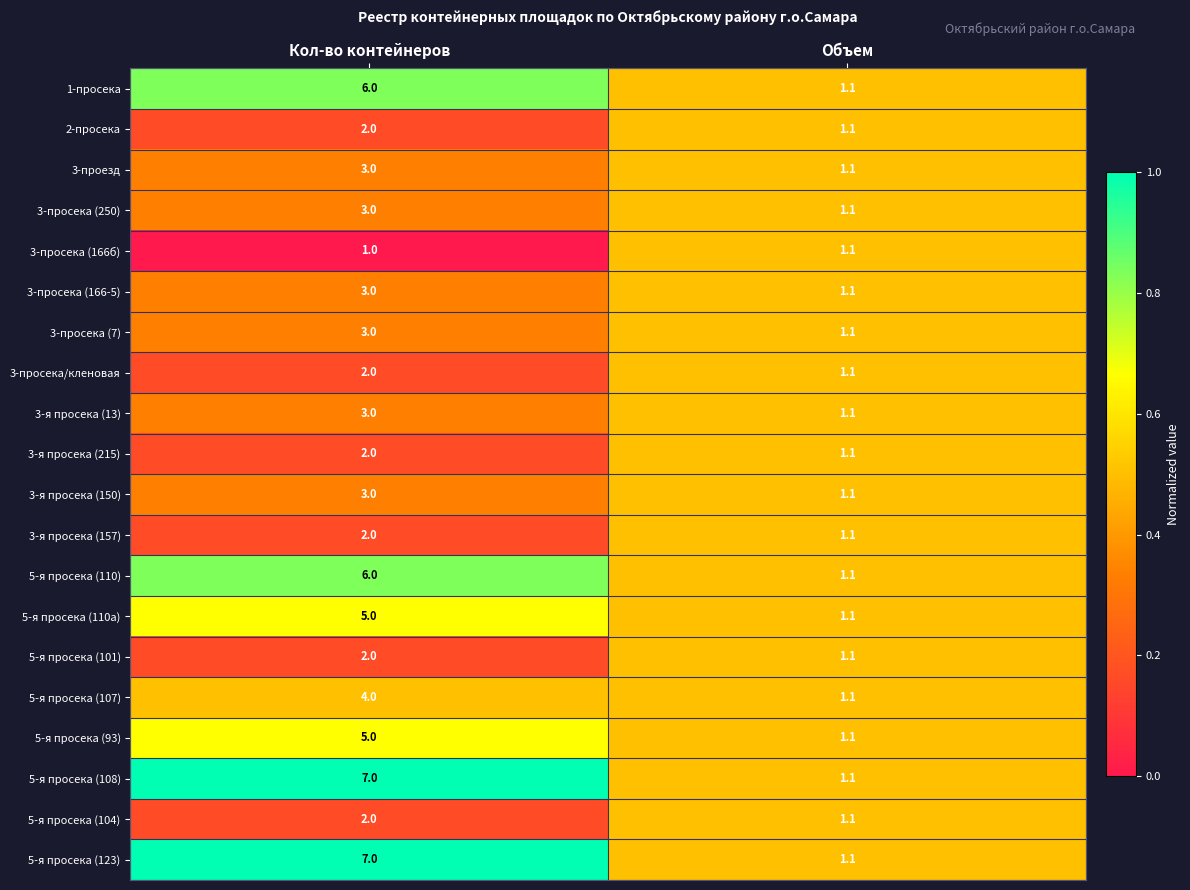

Rank the categories by 3-просека (7) value from highest to lowest.

Кол-во контейнеров, Объем